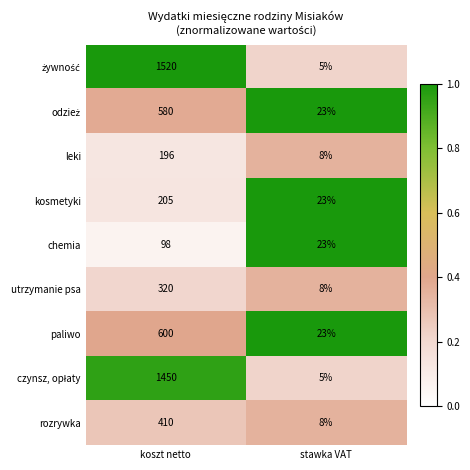

What is the difference between the maximum and minimum values in the paliwo series?

577